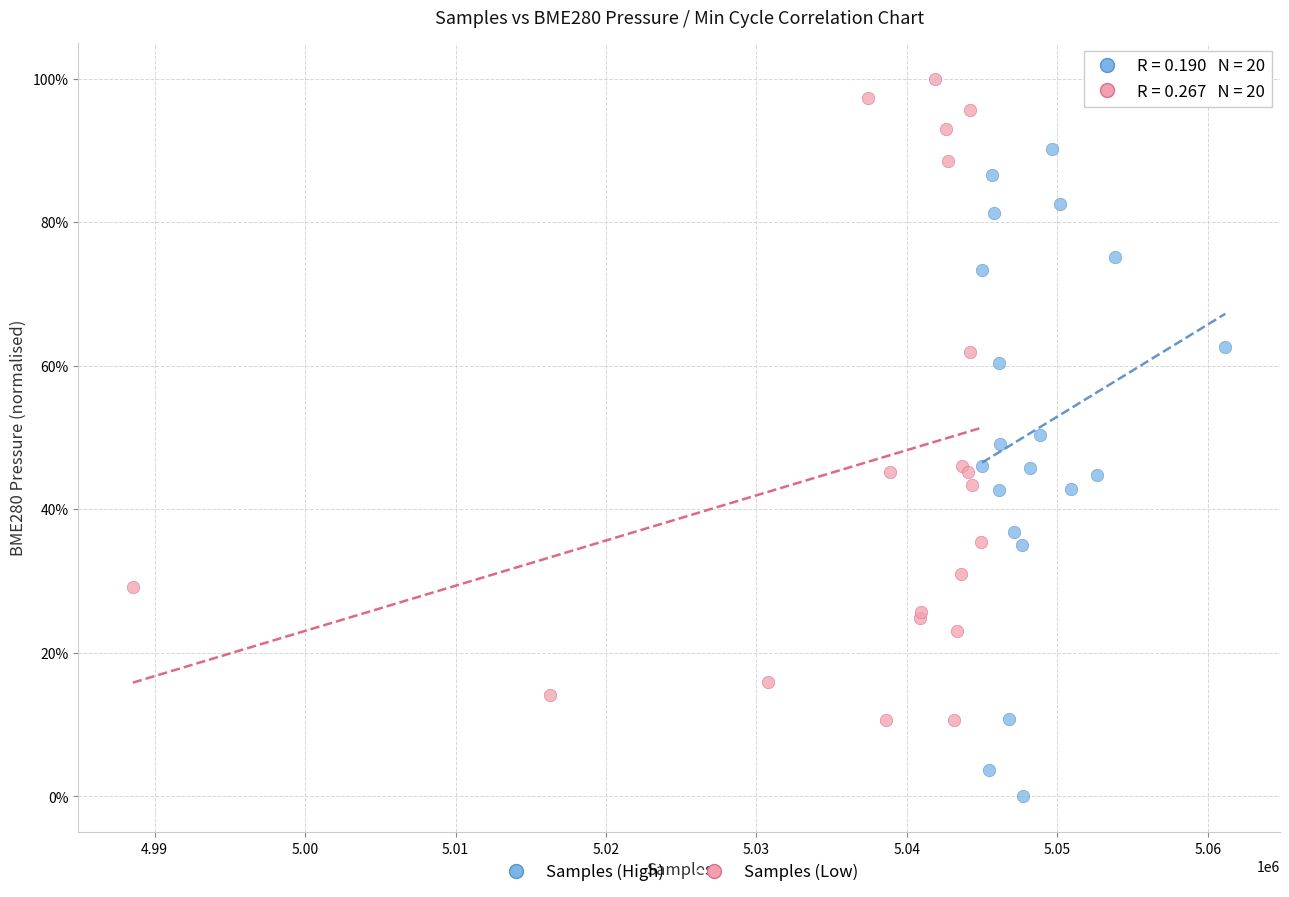

Which series contains the lowest Y value?

Samples (High)